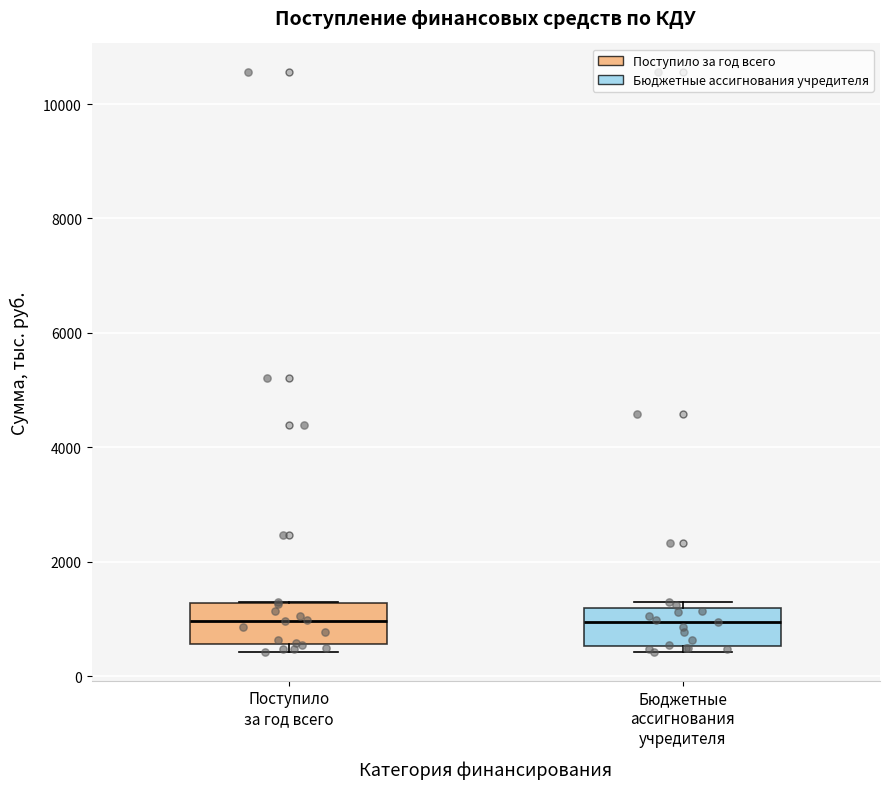

Reading left to right, read every box against the y-axis: the position of its median line, the range the box covers, and the ends of its whiskers. The values are not printed on the chart, so give them approximately, as read against the axis.

Поступило за год всего: median 1000, box 600 to 1200, whiskers 400 to 1200
Бюджетные ассигнования учредителя: median 1000, box 600 to 1200, whiskers 400 to 1200 (just above the box's upper edge)